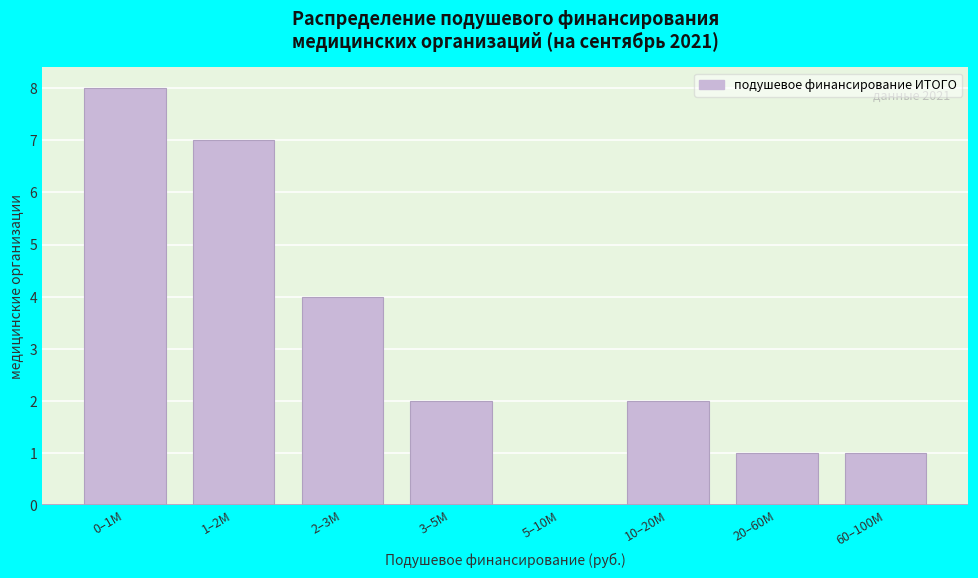

Reading left to right, what are all the values shown in this chart?

0–1M=8	1–2M=7	2–3M=4	3–5M=2	5–10M=0	10–20M=2	20–60M=1	60–100M=1